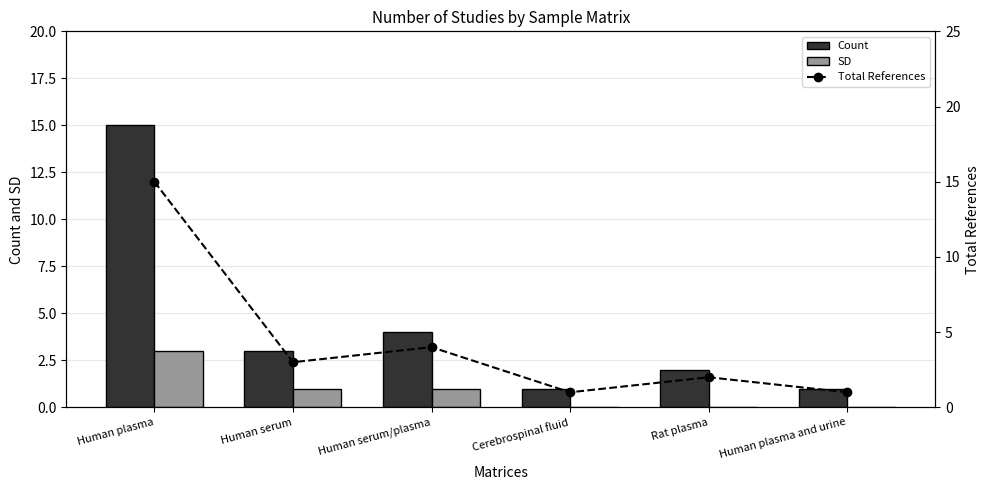

List the labels in order of Total References value, largest first.

Human plasma, Human serum/plasma, Human serum, Rat plasma, Cerebrospinal fluid, Human plasma and urine